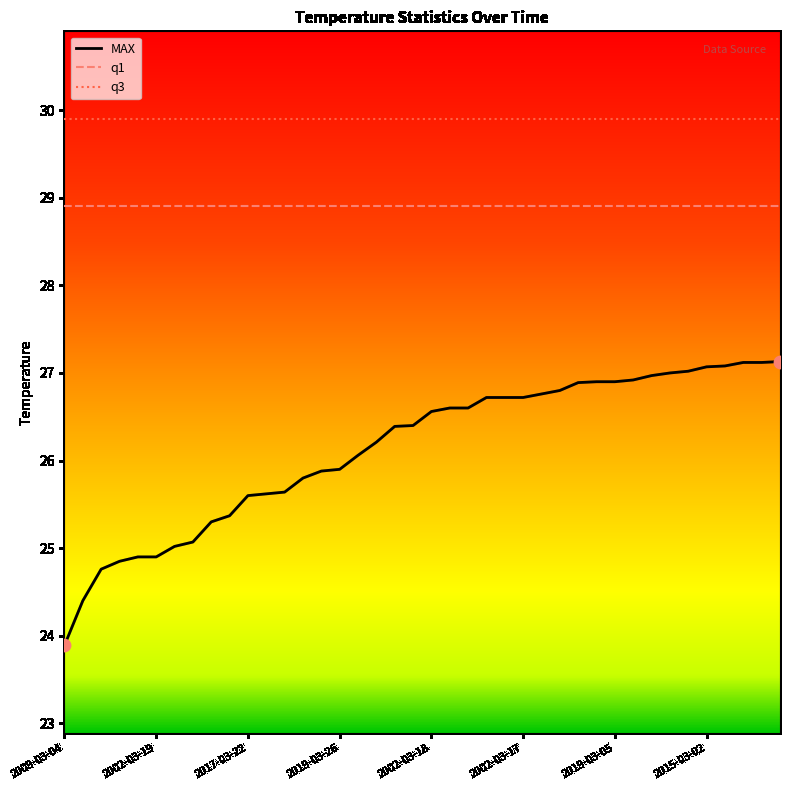

Which series has the largest total across all categories?

q3